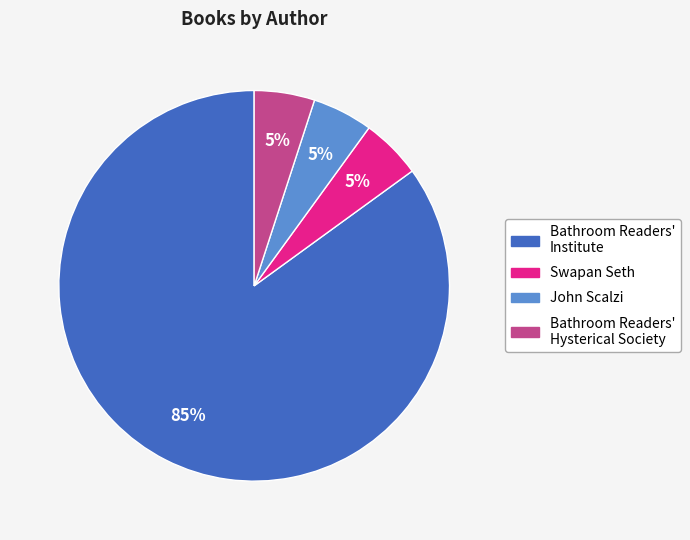

Is there any slice that represents more than half of the pie?

Yes